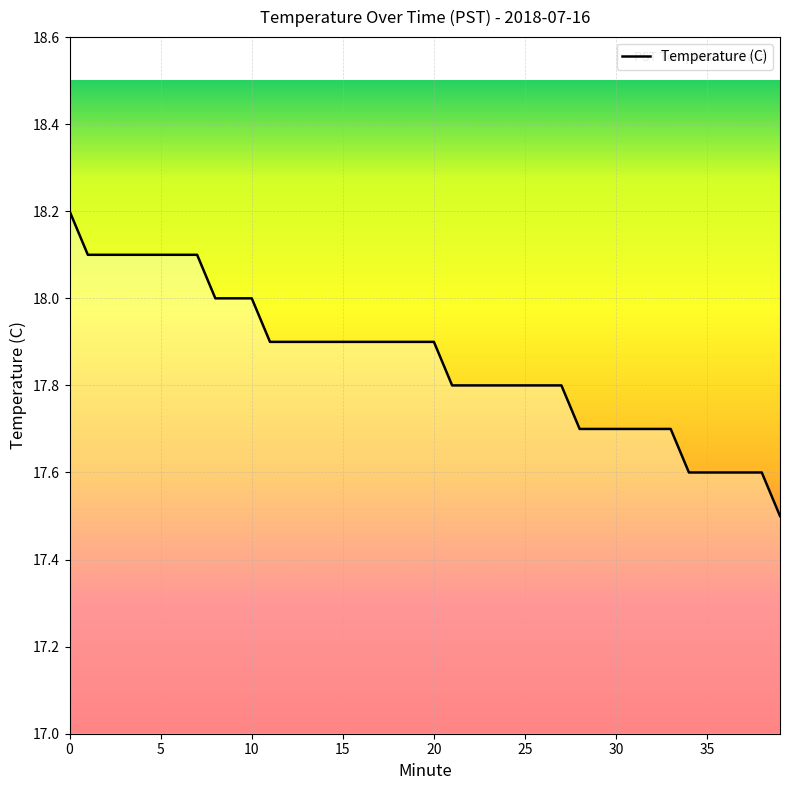

What is the greatest value displayed?

18.2